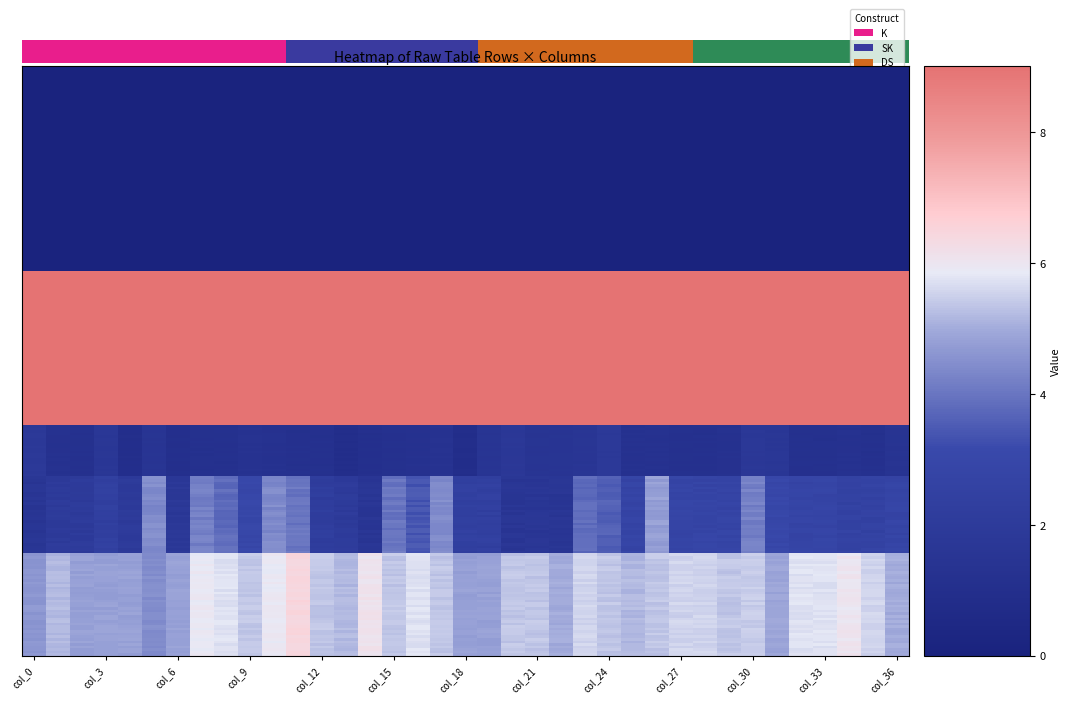

What is the smallest value displayed?

0.9